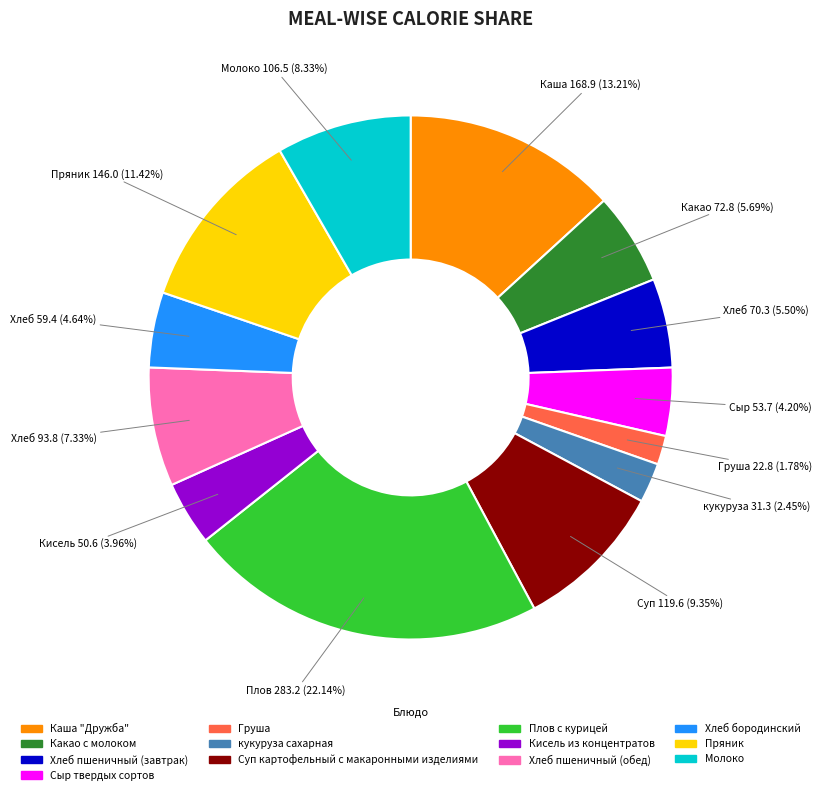

Between Плов с курицей and Кисель из концентратов, which is larger?

Плов с курицей